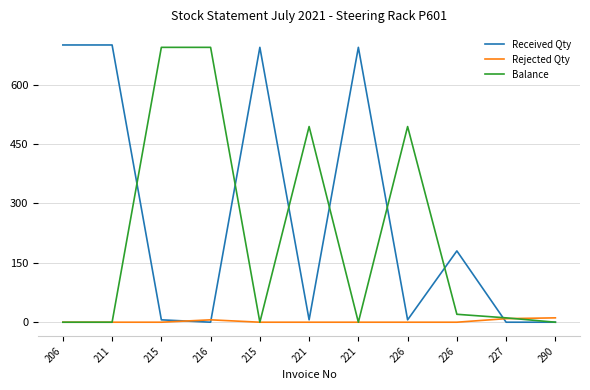

Rank the categories by Rejected Qty value from lowest to highest.

206, 211, 215, 215, 221, 221, 226, 226, 216, 227, 290